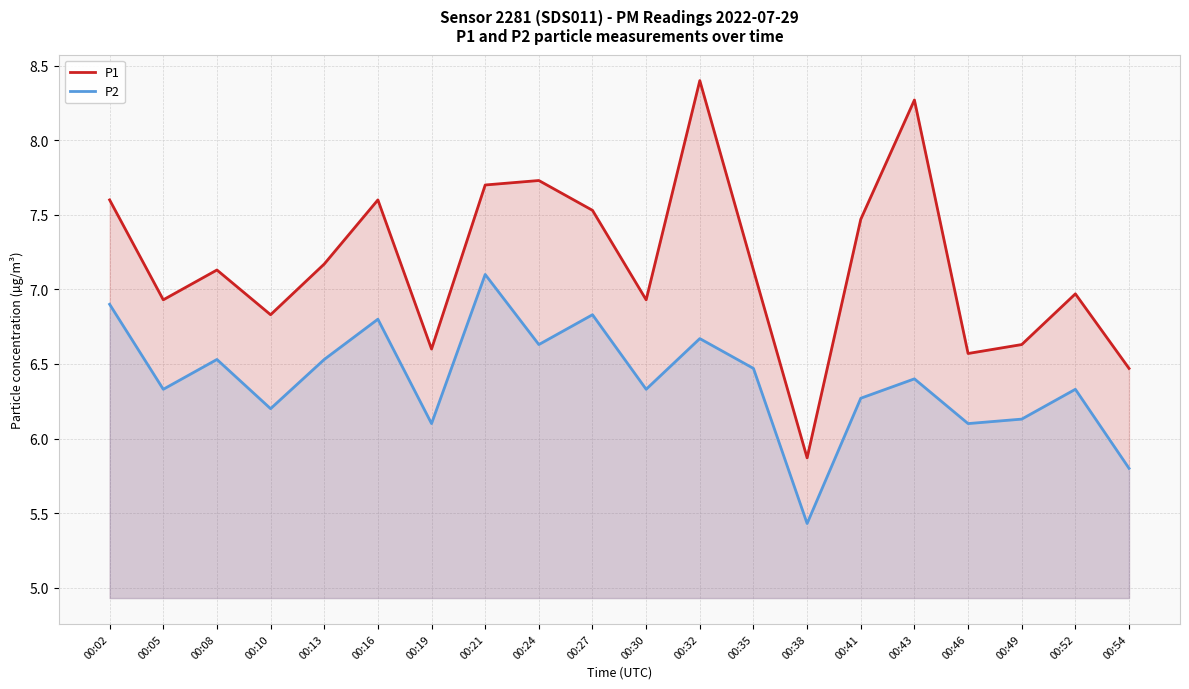

The P1 series shows 7.6 at 00:16. True or false?

True